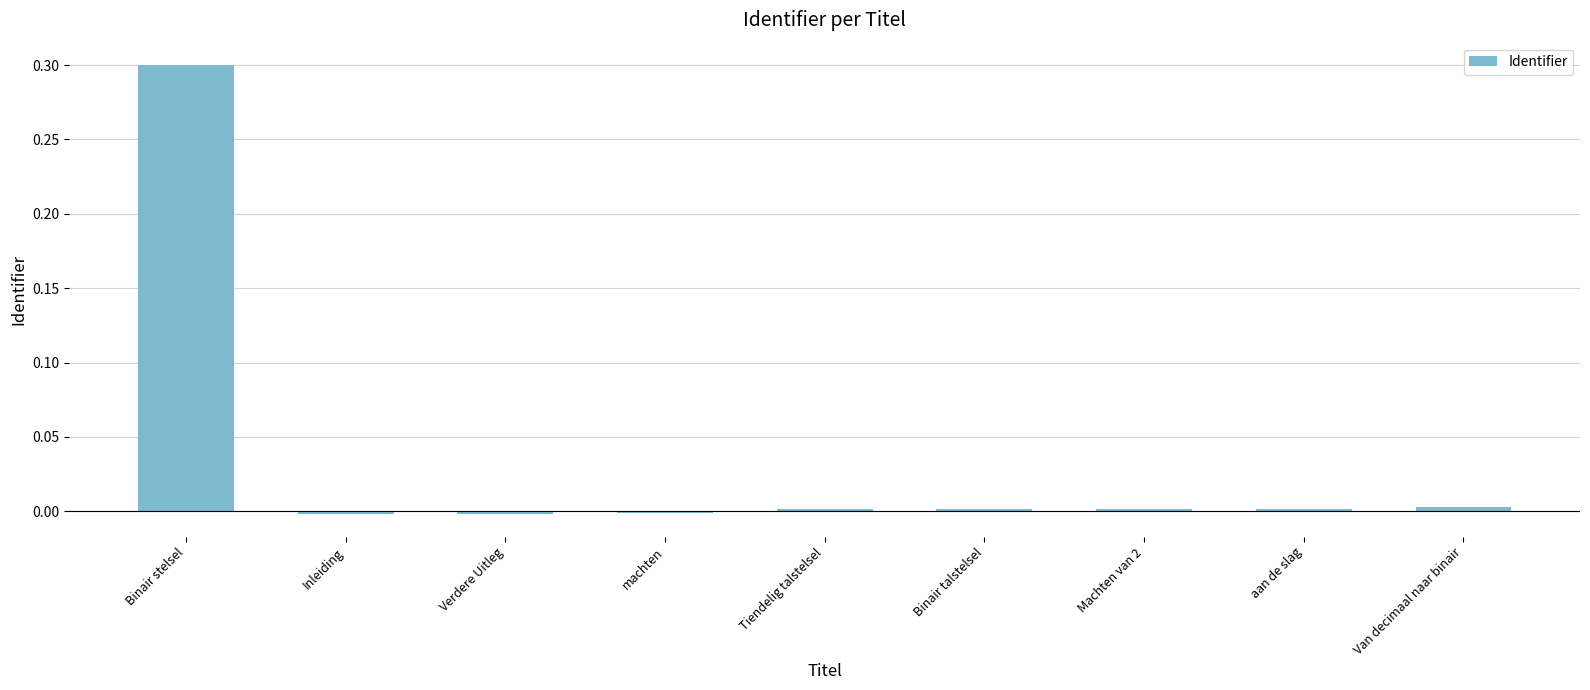

Between Tiendelig talstelsel and machten, which is larger?

Tiendelig talstelsel